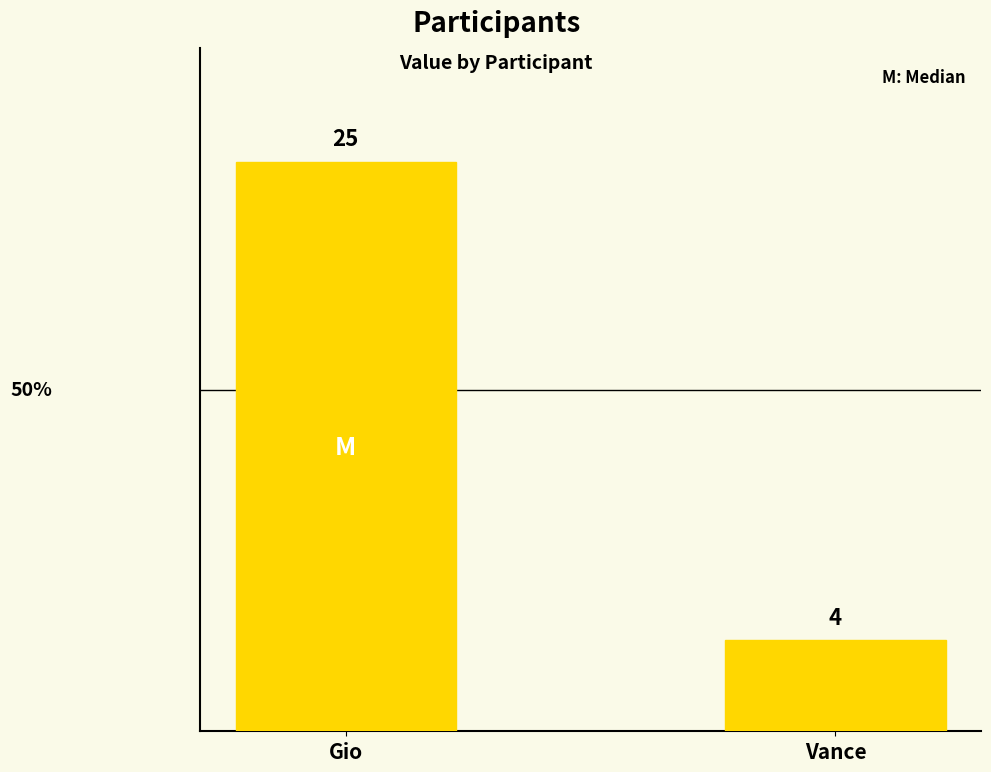

What is the change in value from Gio to Vance?

-21